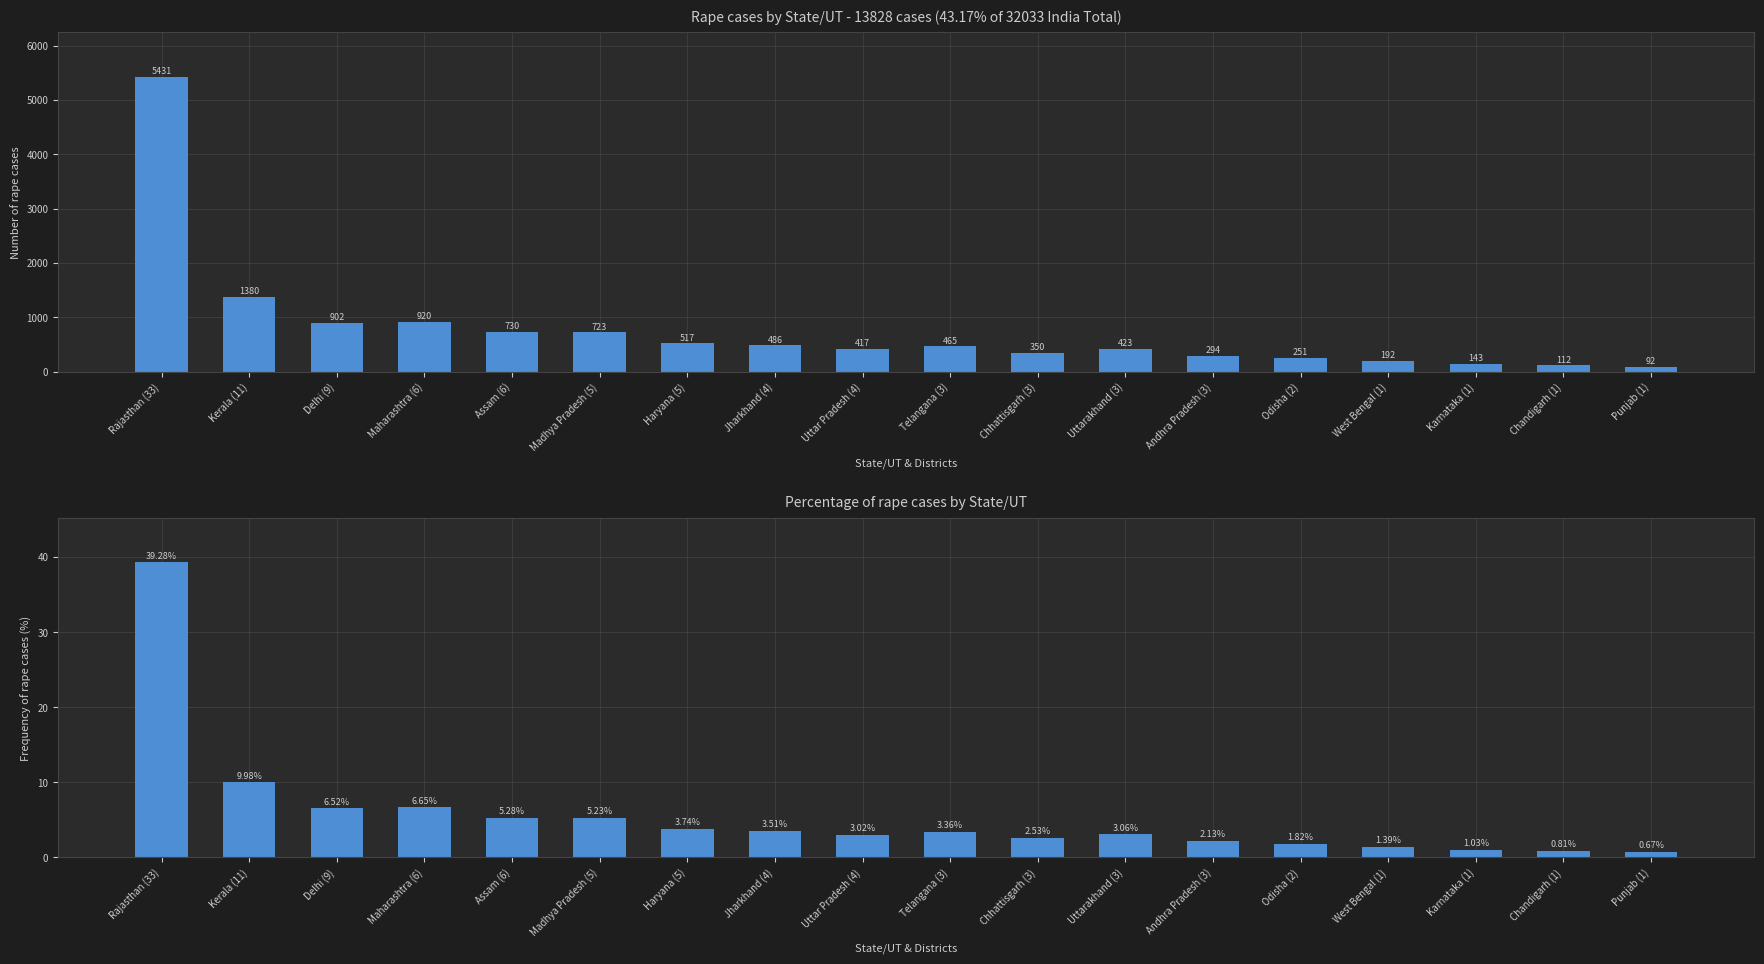

At how many categories does at least one series exceed 1933?

1